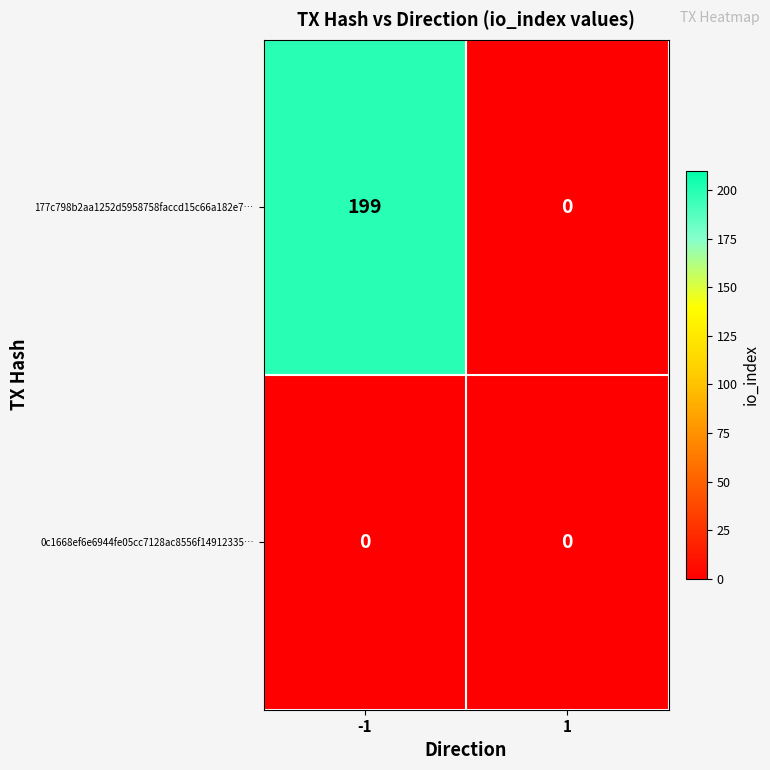

True or false: 177c798b2aa1252d5958758faccd15c66a182e7… has a value of 85 at 1.

False